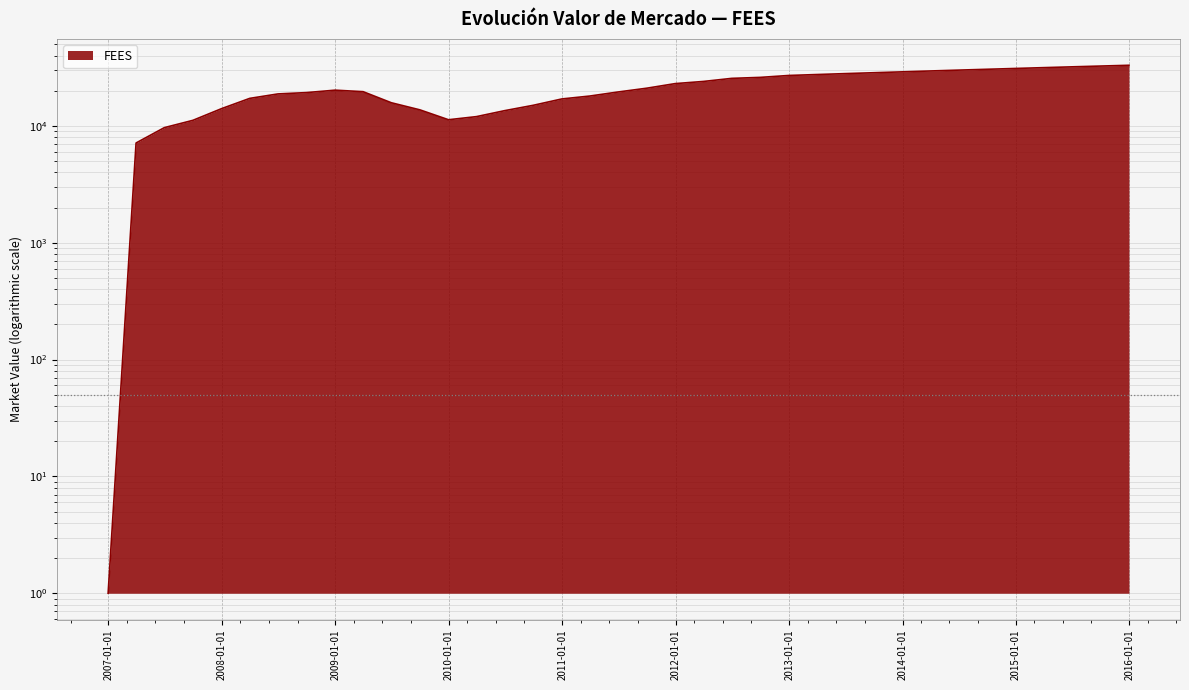

Approximately how many times larger is the value at 2010-12-31 compared to 2011-09-30?

0.8